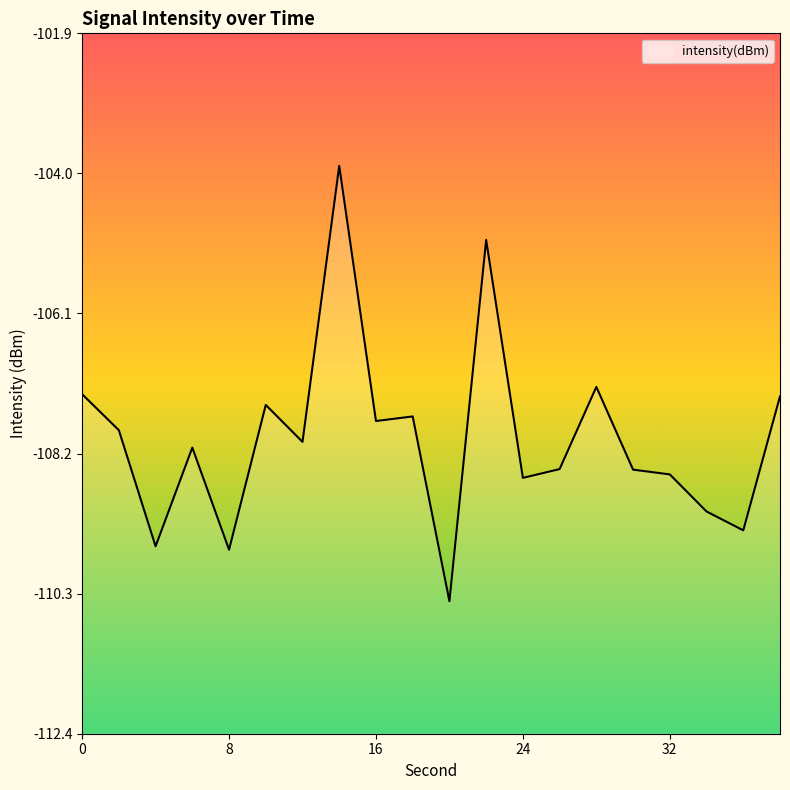

Reading left to right, list all the values displayed in this chart.

-107.3	-107.8	-109.6	-108.1	-109.6	-107.5	-108.0	-103.9	-107.7	-107.6	-110.4	-105.0	-108.6	-108.4	-107.2	-108.4	-108.5	-109.1	-109.4	-107.3